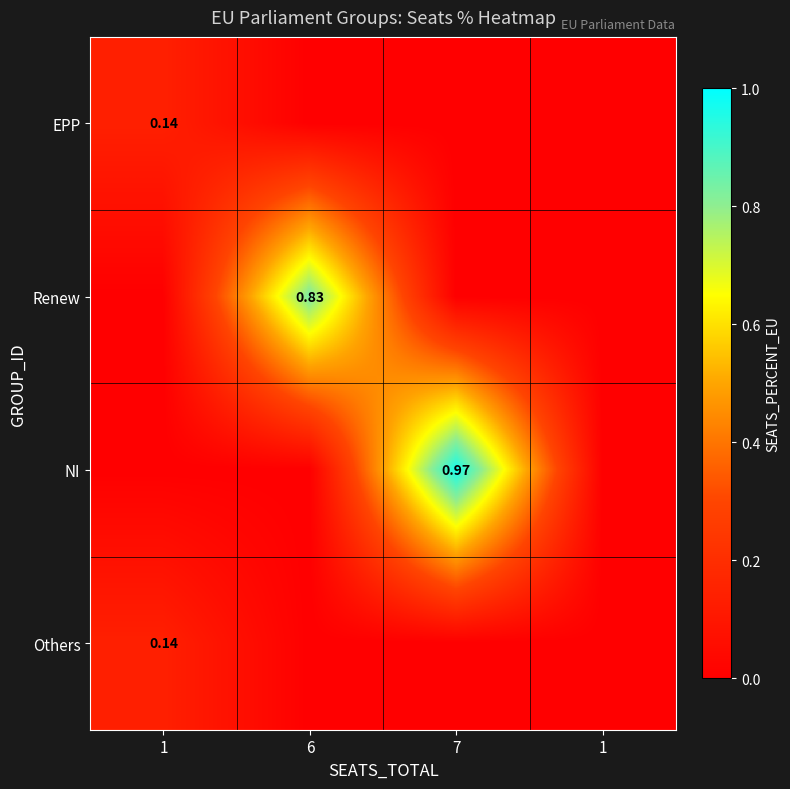

Between 7 and 6, which is larger?

7